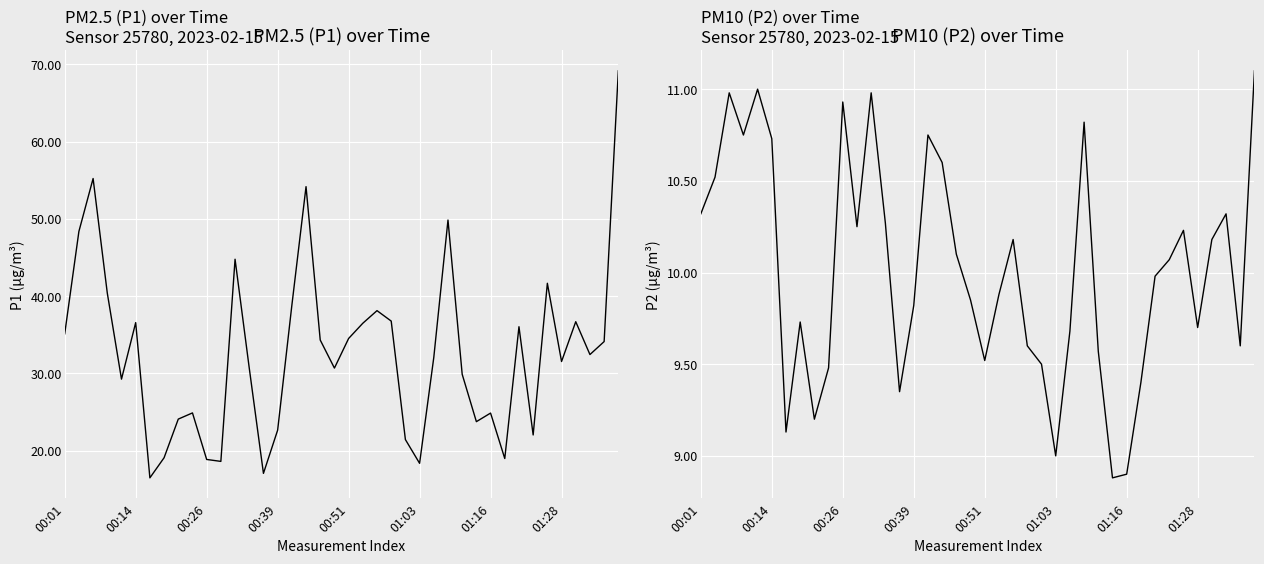

Where does the P2 (µg/m³) series first go above 10?

00:01